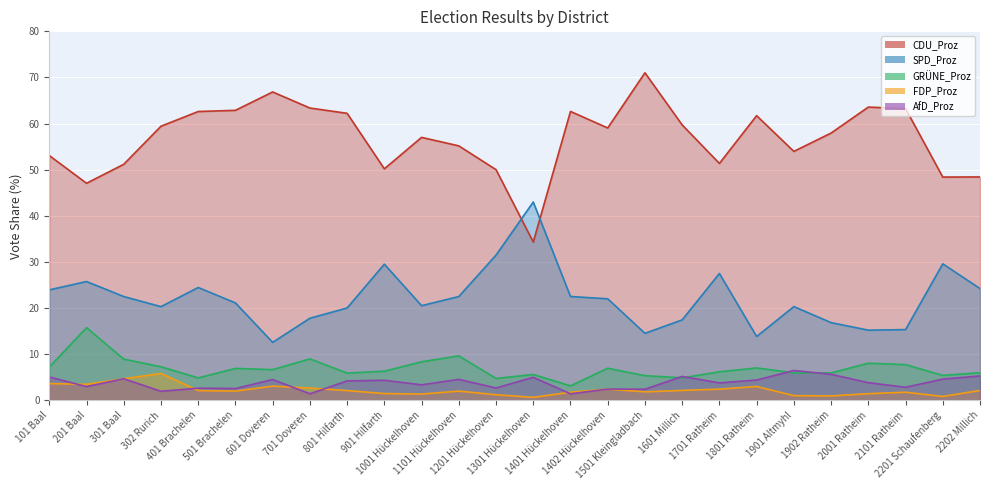

Reading left to right, transcribe all the data shown in this chart.

CDU_Proz: 53.1	47.0	51.2	59.4	62.6	62.9	66.8	63.4	62.2	50.2	57.0	55.2	50.0	34.3	62.6	59.0	71.0	59.7	51.4	61.7	54.0	57.9	63.6	63.2	48.4	48.4
SPD_Proz: 23.9	25.7	22.5	20.3	24.4	21.1	12.5	17.8	20.0	29.5	20.5	22.5	31.5	43.0	22.5	22.0	14.5	17.4	27.5	13.8	20.3	16.8	15.2	15.3	29.6	24.2
GRÜNE_Proz: 7.2	15.7	8.9	7.2	4.8	6.9	6.6	9.0	5.9	6.3	8.3	9.6	4.7	5.6	3.1	6.9	5.3	4.8	6.2	7.0	5.9	5.9	8.0	7.7	5.4	6.0
FDP_Proz: 3.6	3.4	4.7	5.8	2.1	2.0	3.0	2.6	2.1	1.4	1.3	2.0	1.2	0.6	1.7	2.4	1.8	2.1	2.4	3.0	1.0	0.9	1.4	1.7	0.8	2.1
AfD_Proz: 5.0	3.0	4.7	1.9	2.6	2.5	4.5	1.4	4.2	4.3	3.3	4.5	2.6	5.0	1.4	2.4	2.4	5.2	3.8	4.4	6.4	5.6	3.8	2.8	4.6	5.3